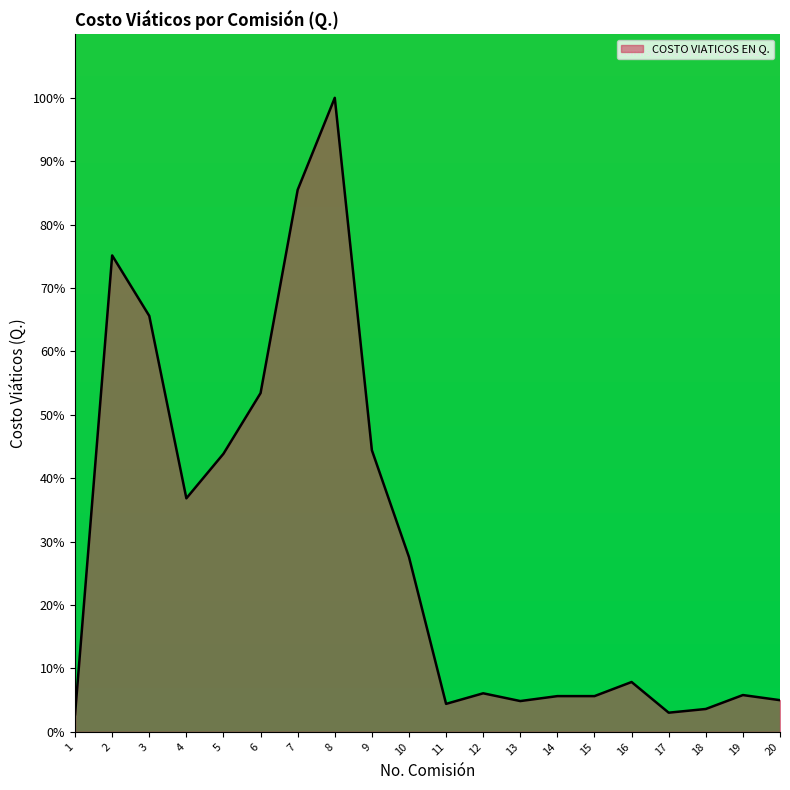

How many lines are shown in the chart?

1